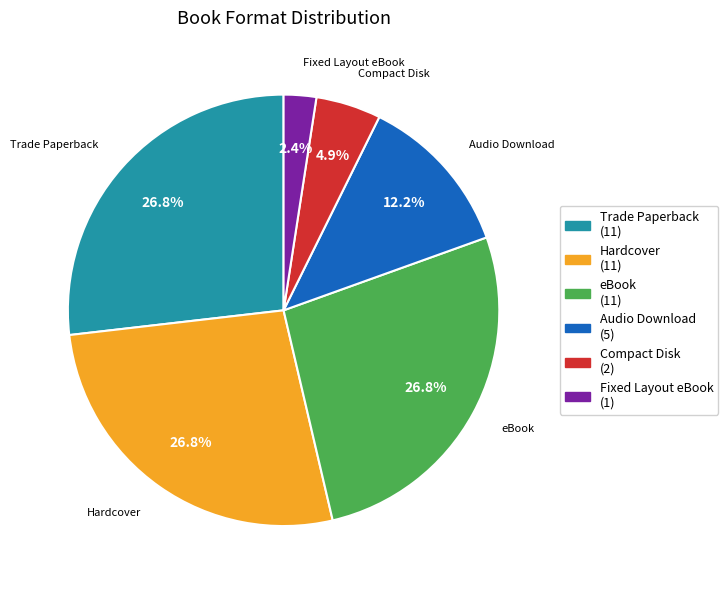

Which has a higher value, Audio Download or Fixed Layout eBook?

Audio Download